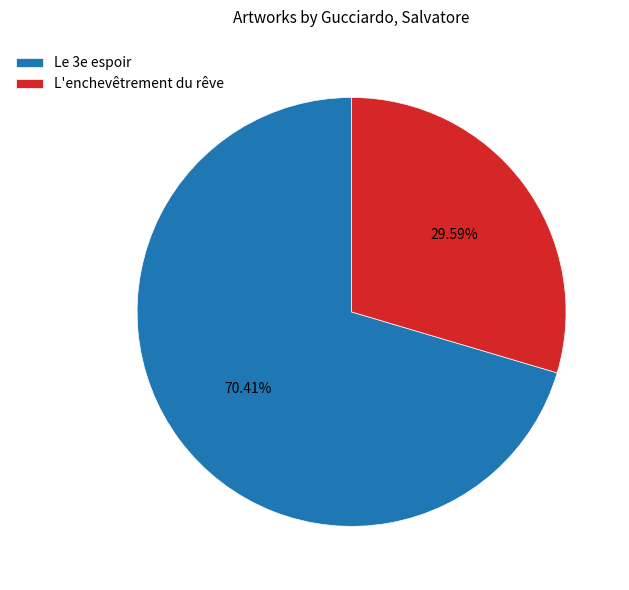

Is the sum of Le 3e espoir and L'enchevêtrement du rêve greater than half?

Yes